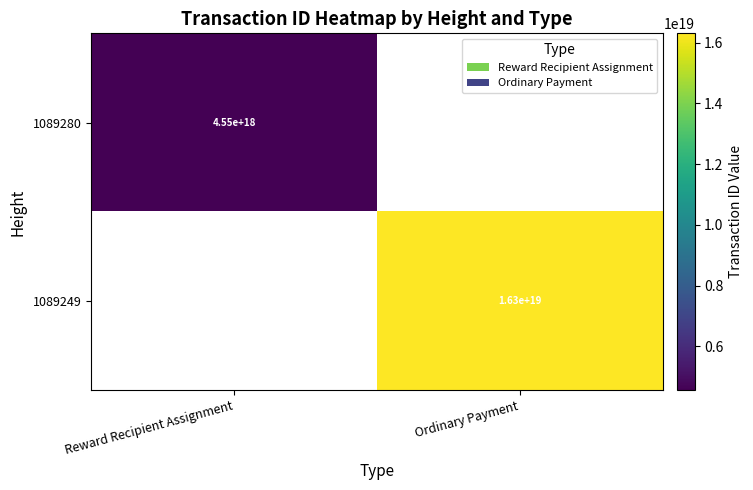

At how many categories does at least one series exceed 5083353552087812096?

1